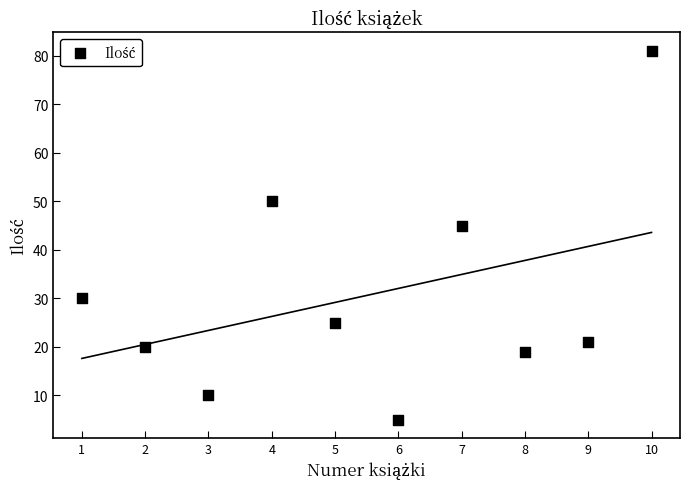

What is the range of Y values (max minus min)?

76